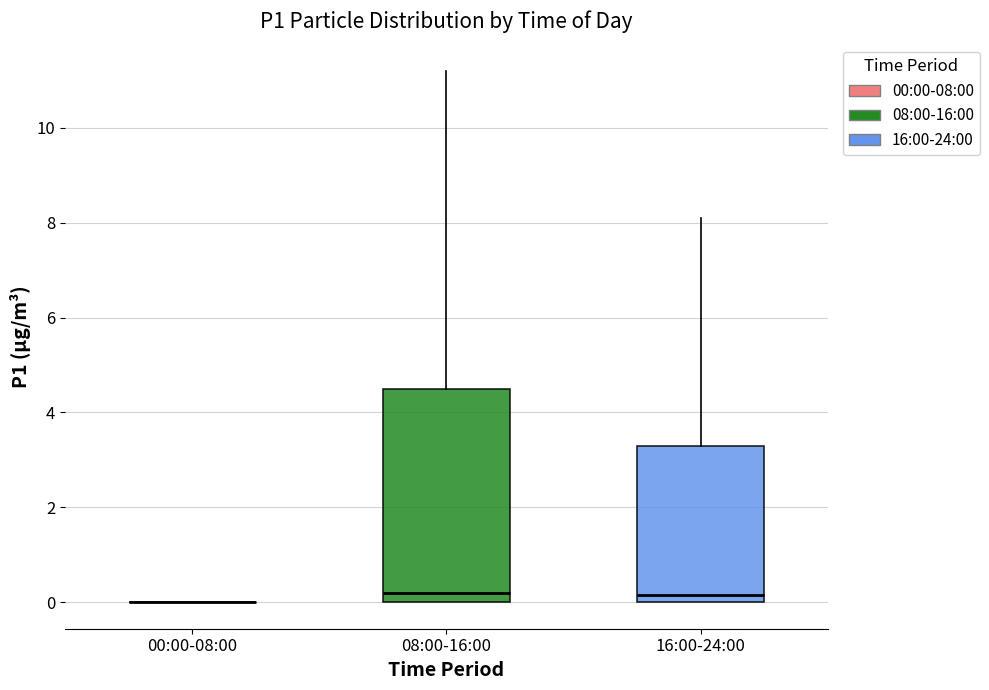

Reading left to right, read every box against the y-axis: the position of its median line, the range the box covers, and the ends of its whiskers. The values are not printed on the chart, so give them approximately, as read against the axis.

00:00-08:00: box collapsed to a line at 0.0, whiskers 0.0 to 0.0
08:00-16:00: median 0.2, box 0.0 to 4.6, whiskers 0.0 to 11.2
16:00-24:00: median 0.2, box 0.0 to 3.4, whiskers 0.0 to 8.2